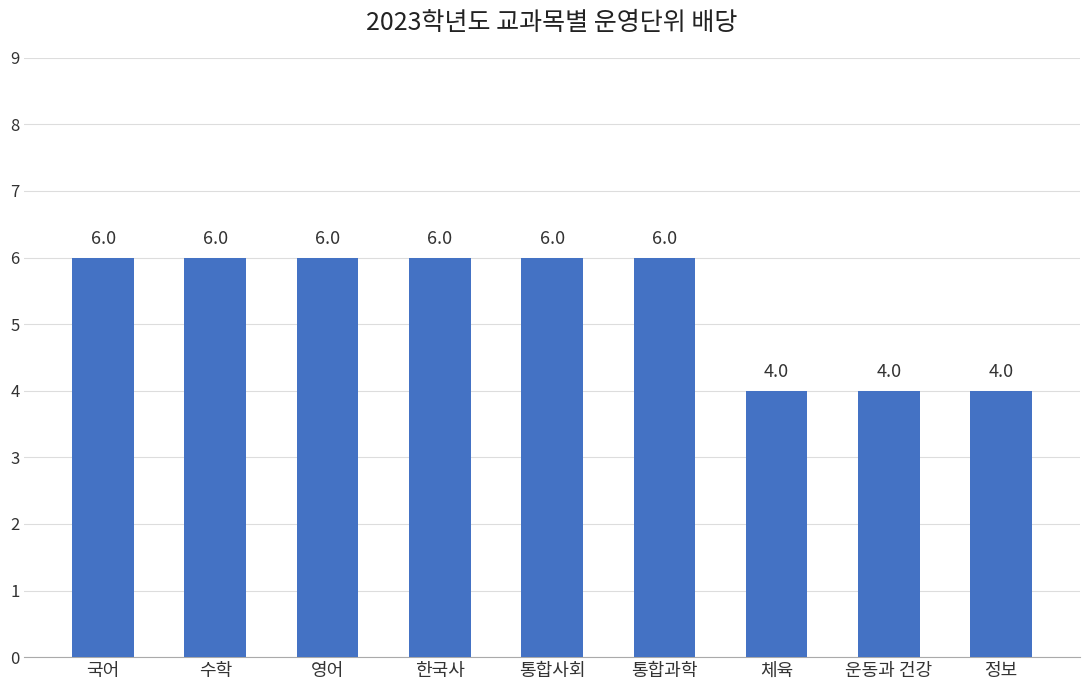

Does the chart contain any negative values?

No